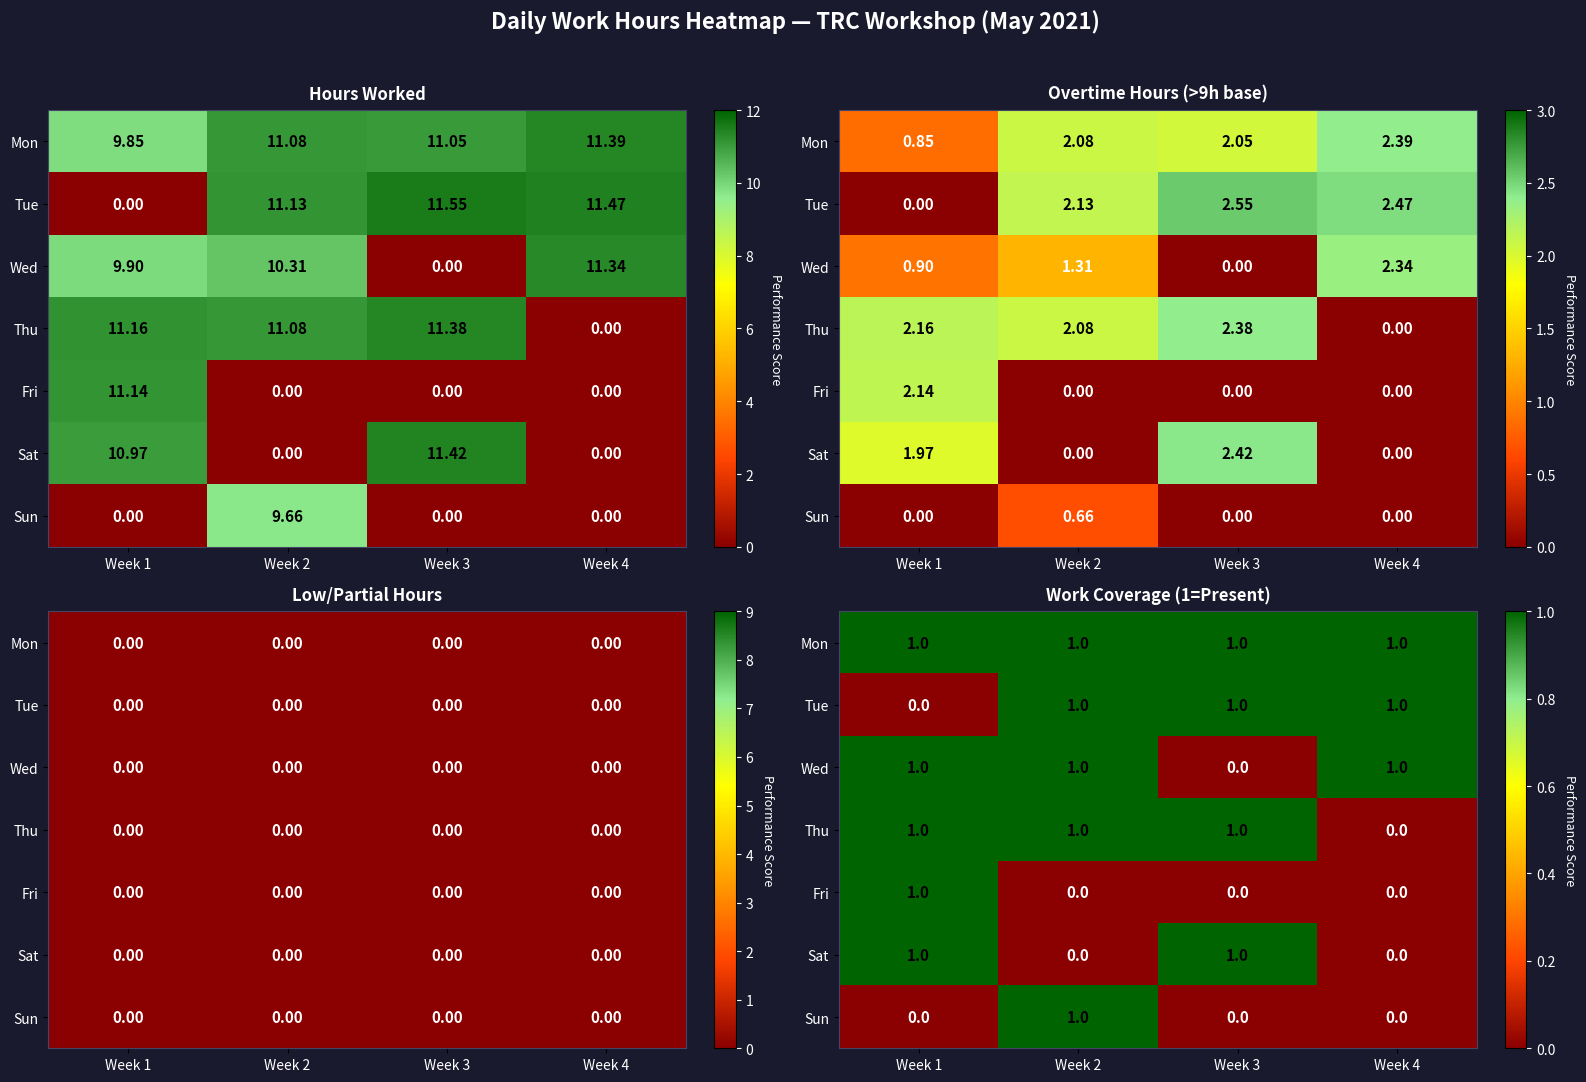

At Week 2, list the series in order from smallest to largest.

Fri, Sat, Mon, Tue, Wed, Thu, Sun